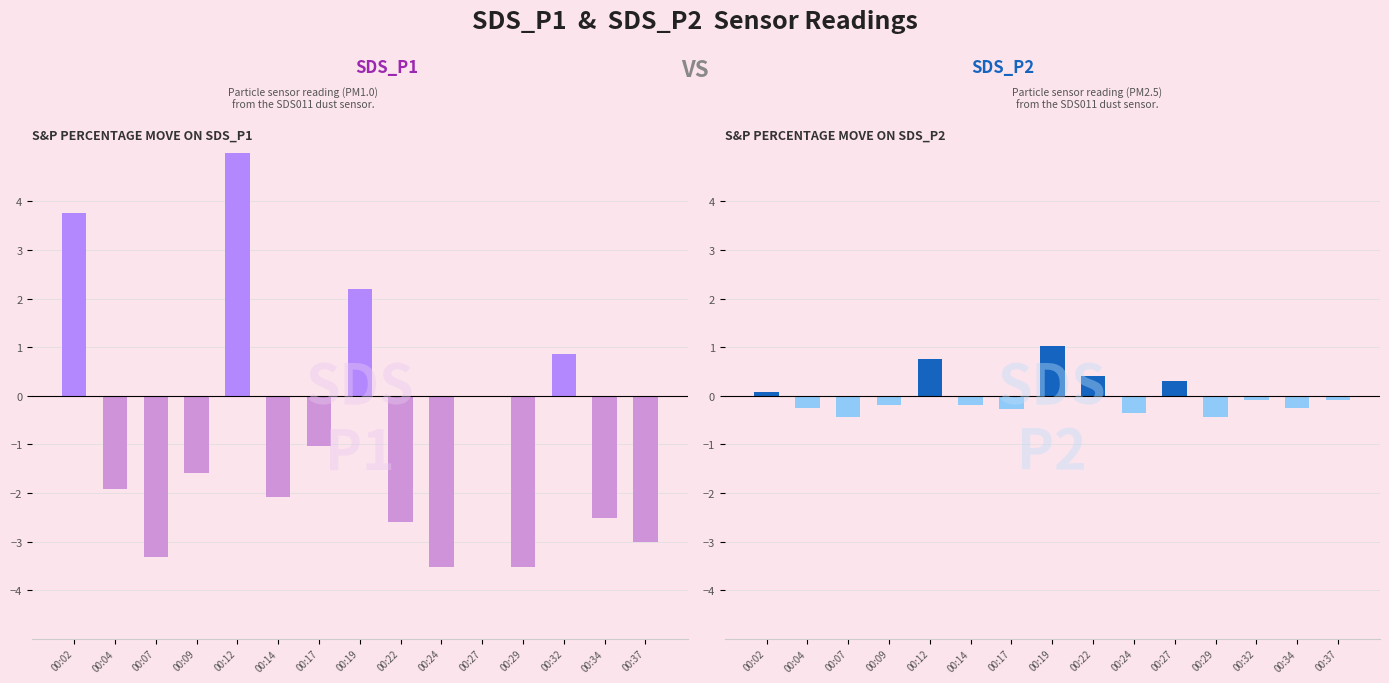

What is the sum of the SDS_P1 values at 00:19 and 00:09?

0.6